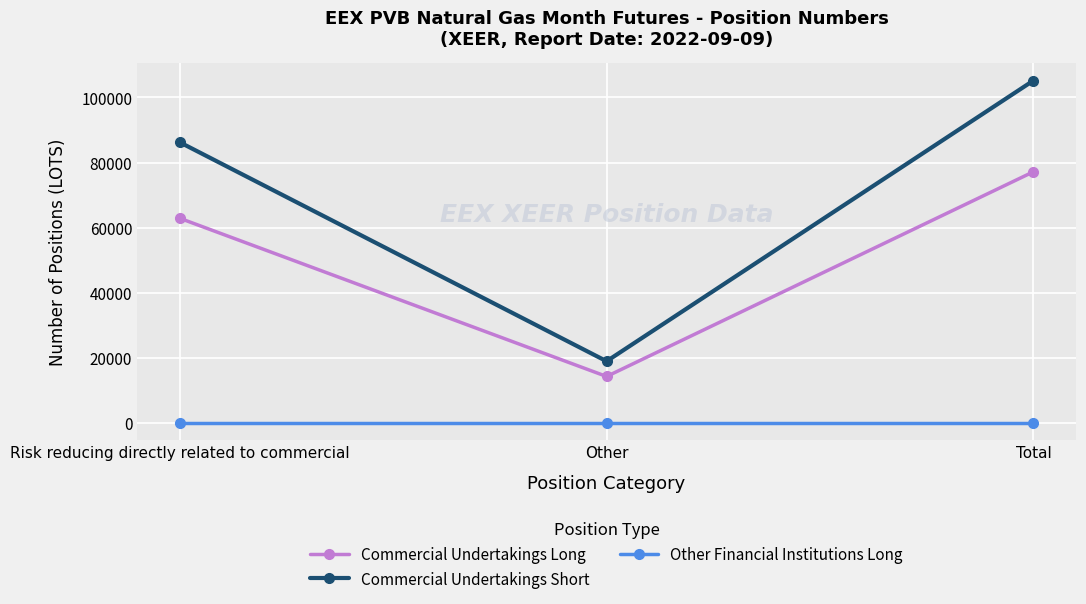

Is it true that Commercial Undertakings Long equals 62880 at Risk reducing directly related to commercial?

True